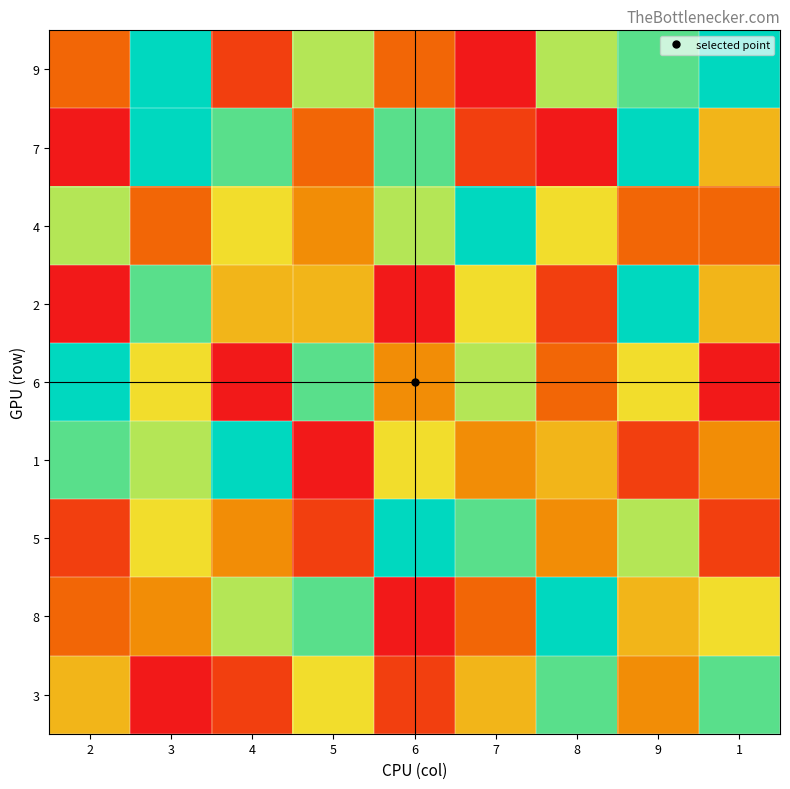

What is the spread (max minus min) of values at 5?

7